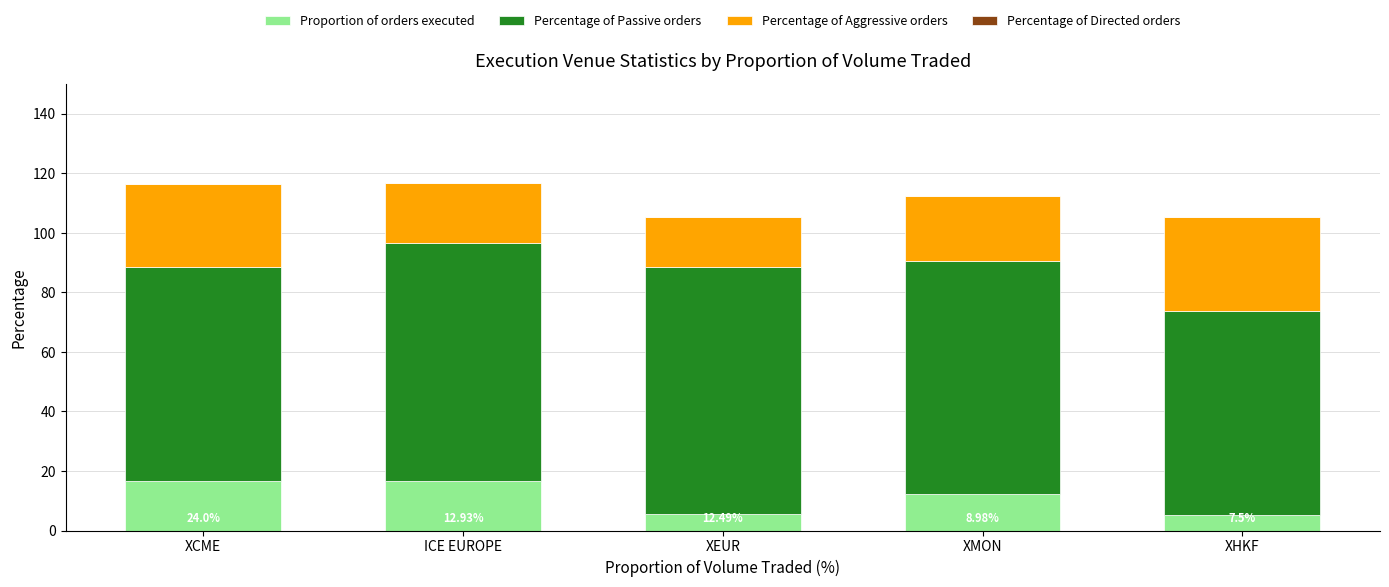

What is the total value across all series at XEUR?

105.4